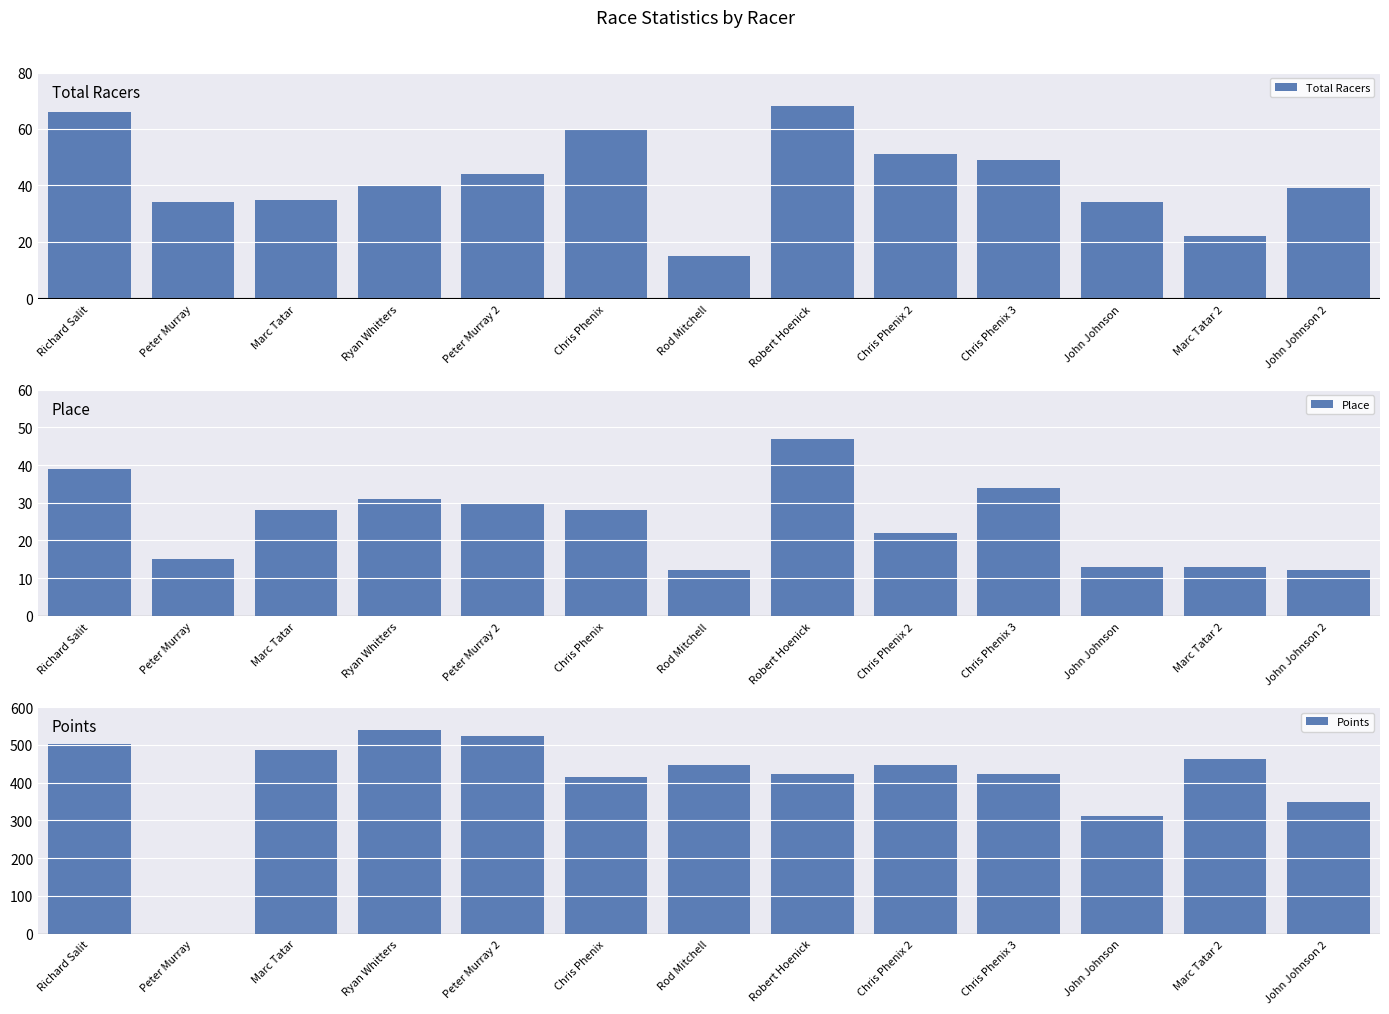

Reading left to right, transcribe all the data shown in this chart.

Total Racers: 66.0	34.0	35.0	40.0	44.0	60.0	15.0	68.0	51.0	49.0	34.0	22.0	39.0
Place: 39.0	15.0	28.0	31.0	30.0	28.0	12.0	47.0	22.0	34.0	13.0	13.0	12.0
Points: 502.5	0.0	487.4	538.8	523.9	415.8	447.7	424.0	446.1	423.2	312.9	461.6	347.8